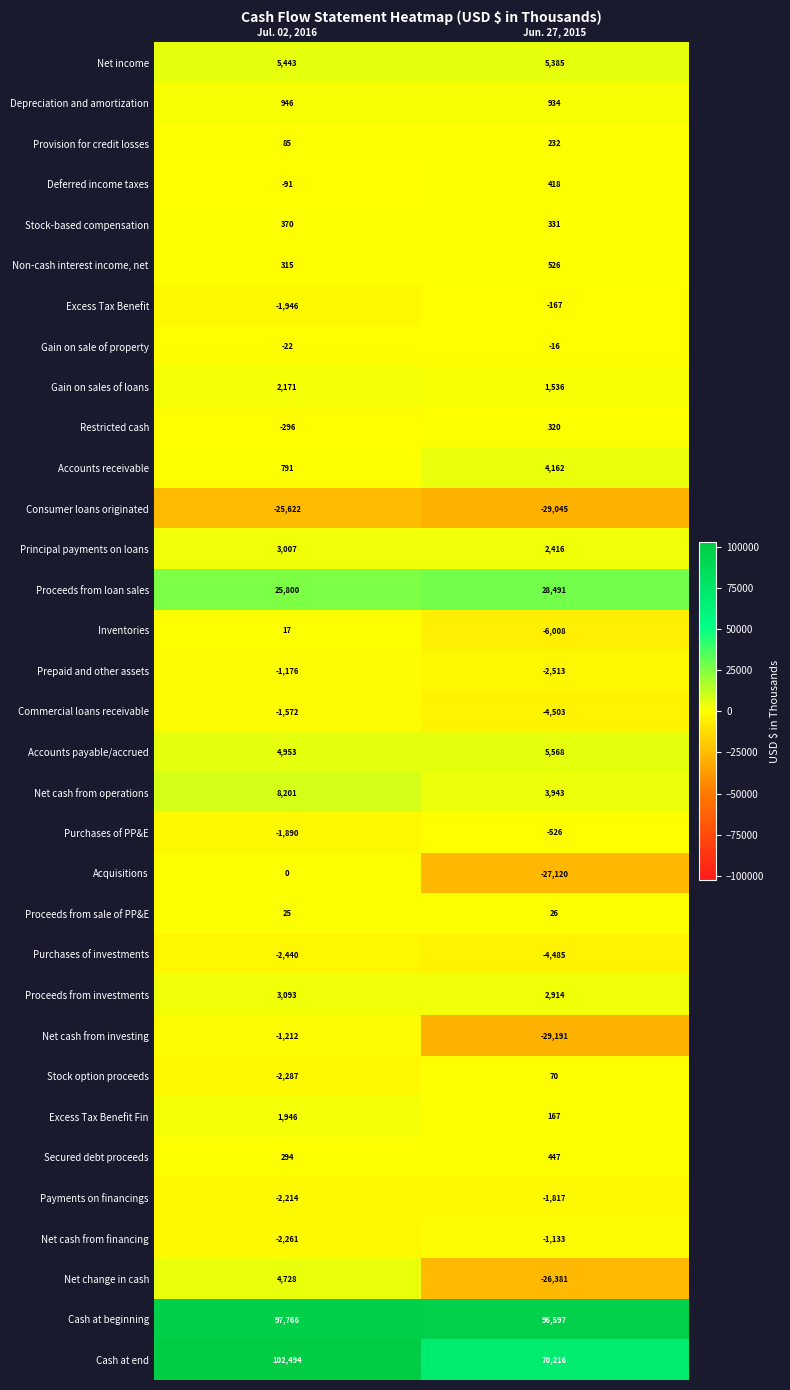

What is the smallest value displayed?

-29191